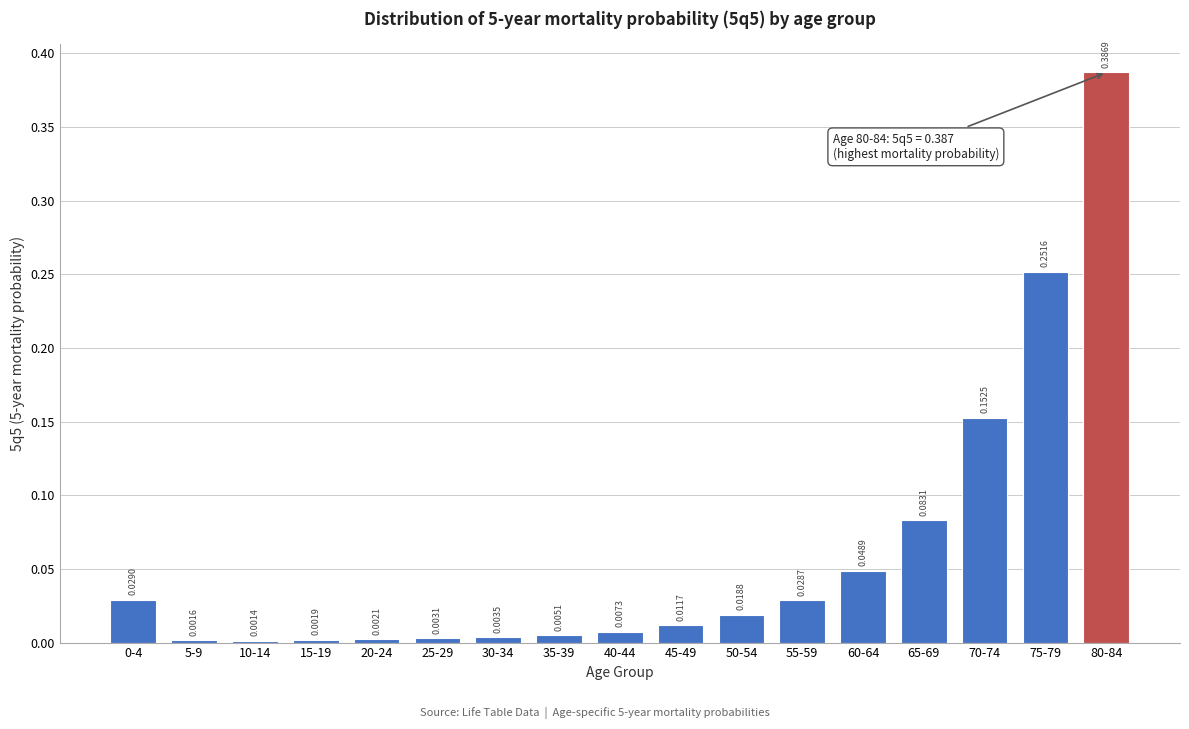

What is the change in value from 25-29 to 65-69?

+0.1